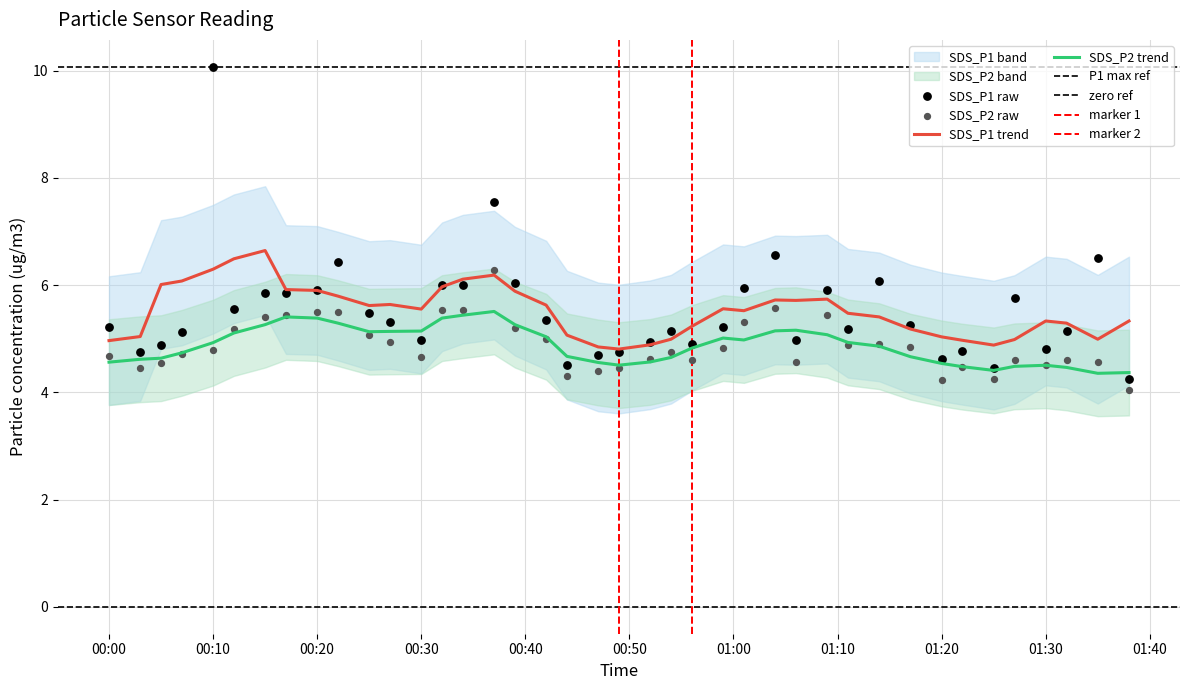

What is the total value across all series at 2023/05/16 00:32?

11.5